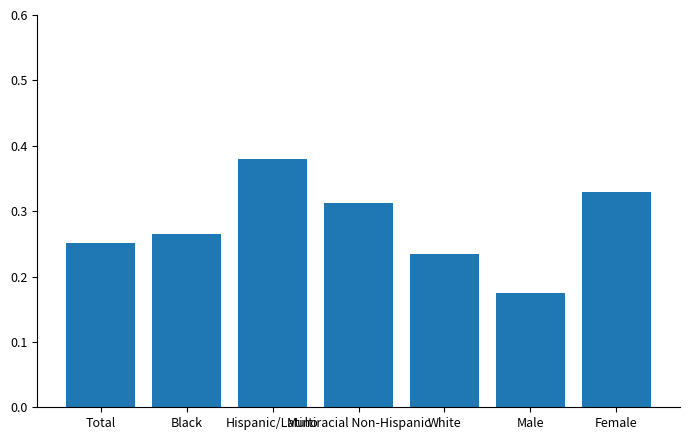

Is it true that the value at Male is 0.1?

False